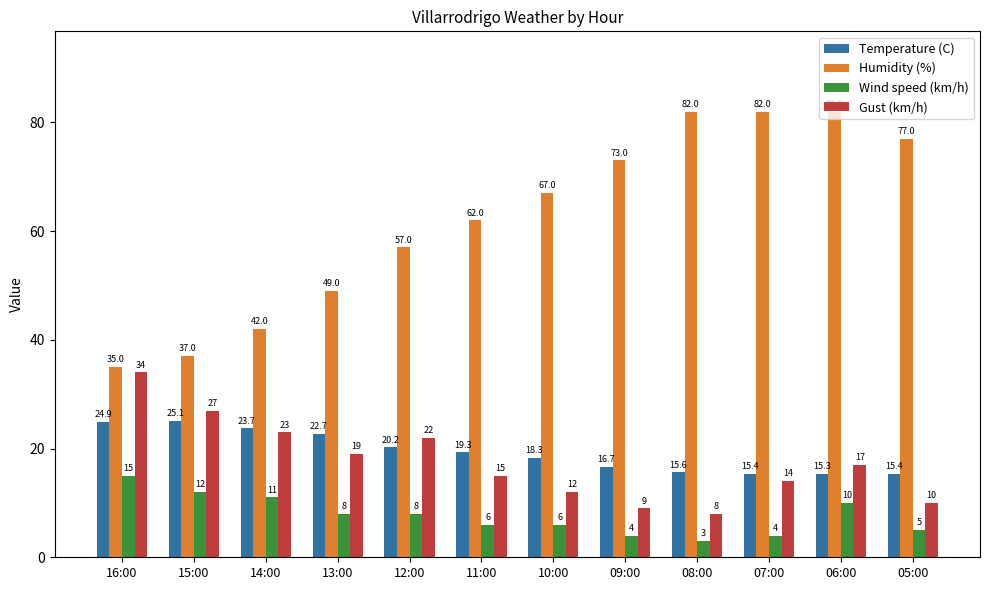

List the series in order of their peak value, highest first.

Humidity (%), Gust (km/h), Temperature (C), Wind speed (km/h)